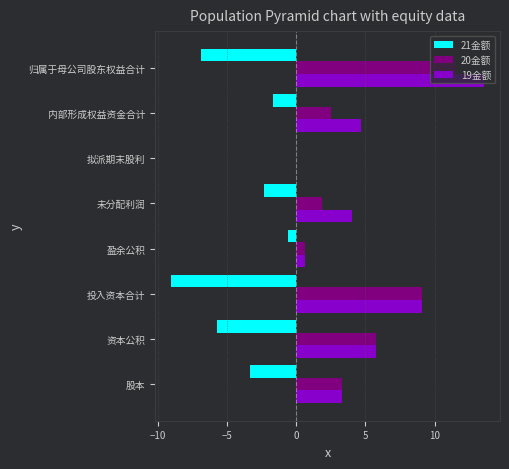

True or false: 20金额 has a value of 4.4 at 投入资本合计.

False